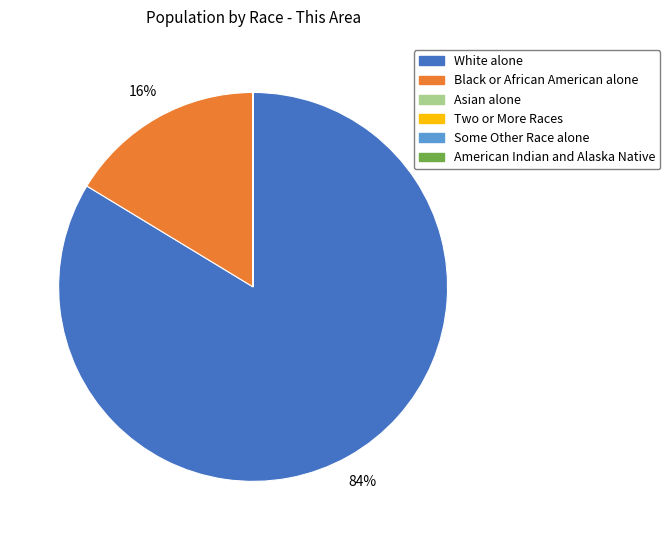

To the nearest percent, what is the difference between the largest and smallest slice percentages?

84%